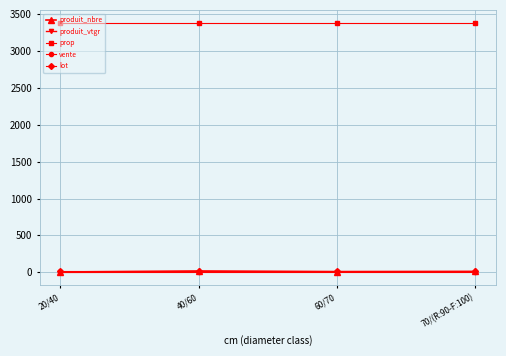

Does the chart display data point markers on the line(s)?

Yes